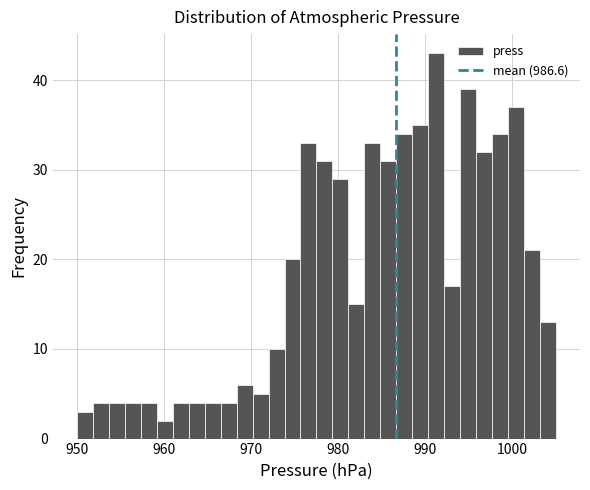

Read against the x-axis, roughly where is the centre of the tallest bar?

991